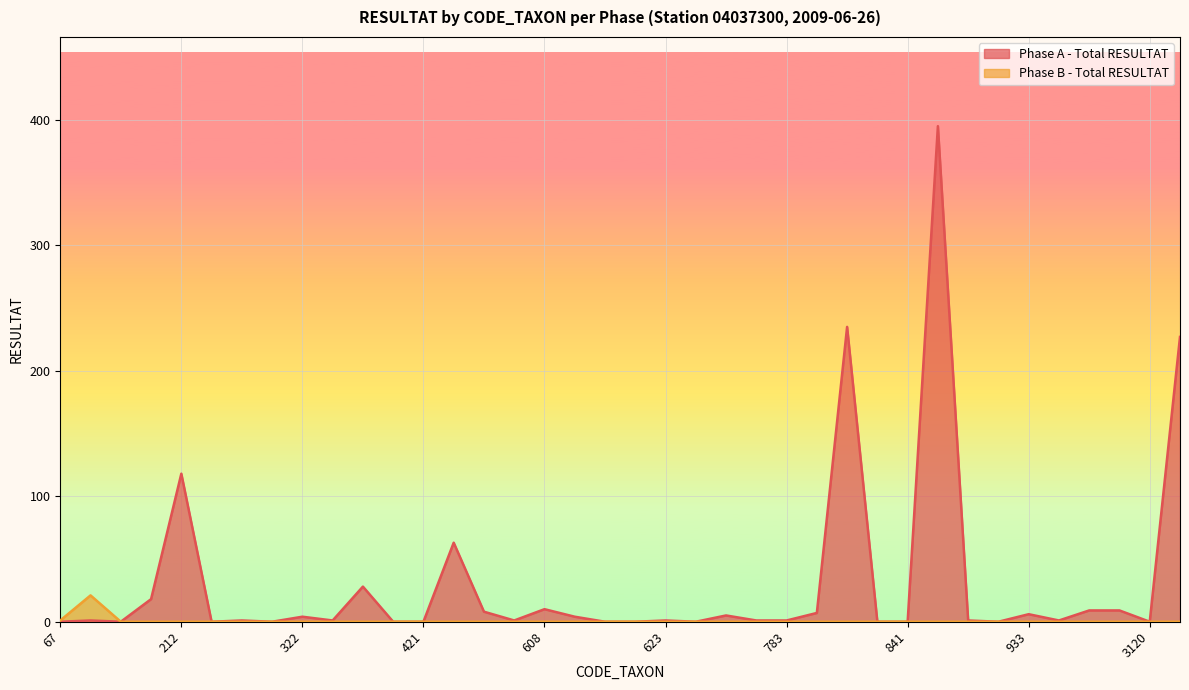

Which category has the lowest value across all series?

67